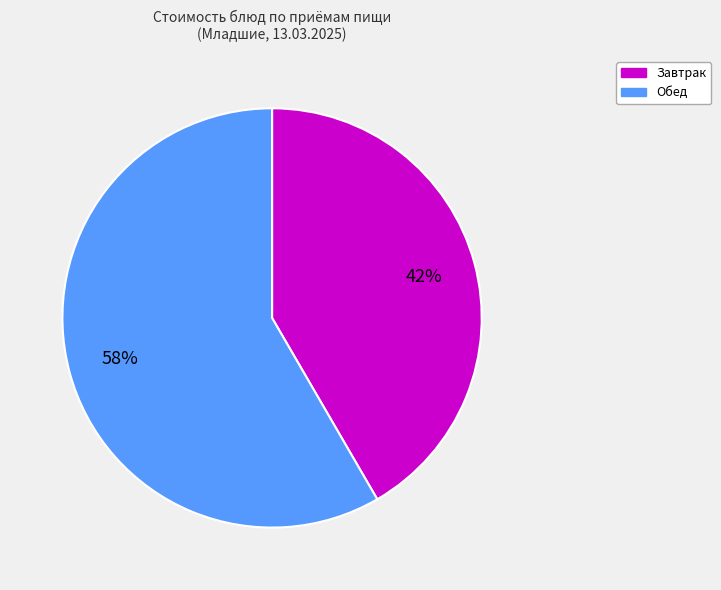

Is there any slice that represents more than half of the pie?

Yes